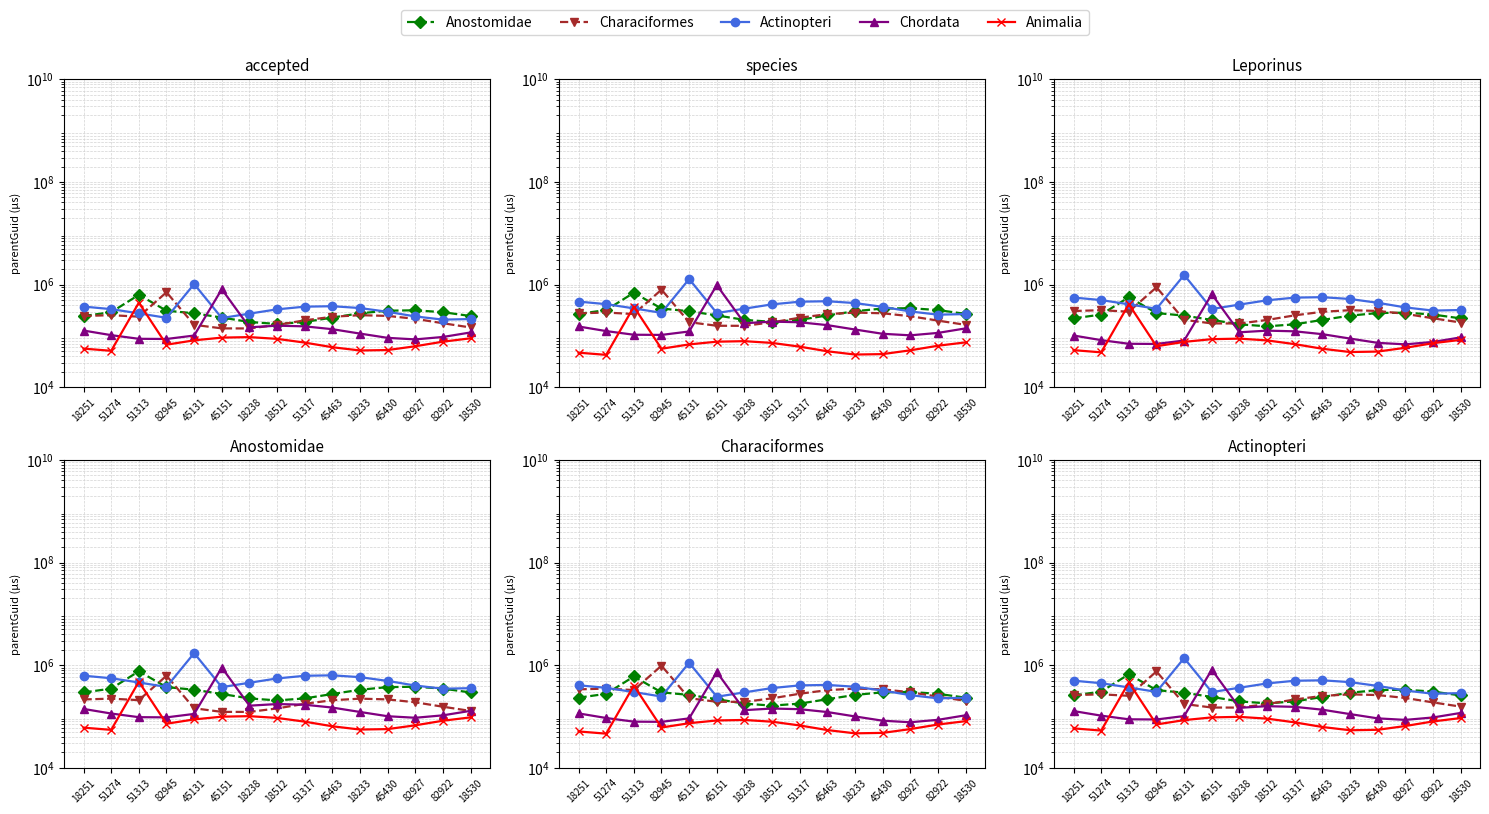

Is the value of Actinopteri at 18238 greater than the value of Characiformes at 18233?

Yes